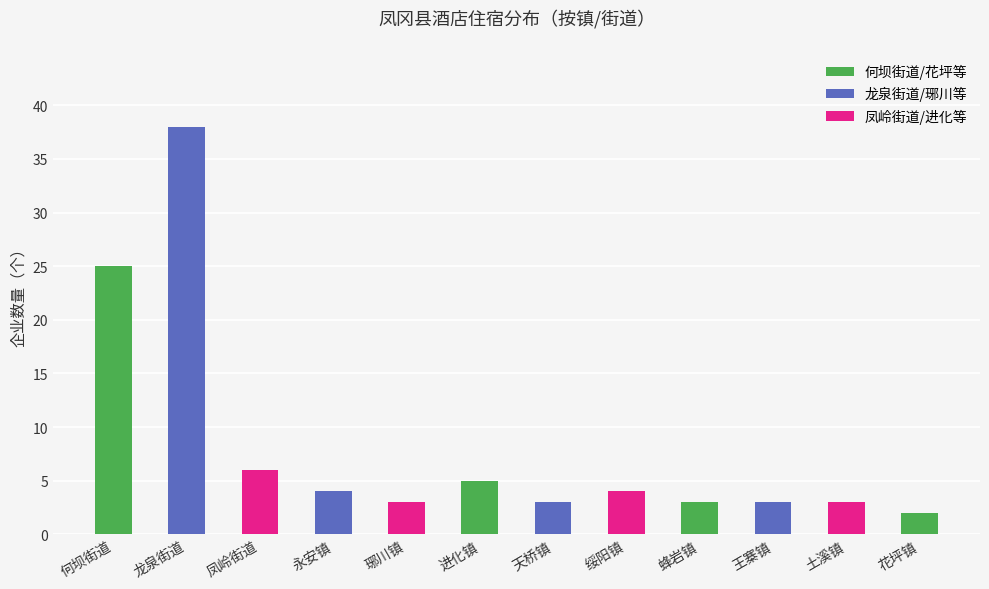

Which has a higher value, 琊川镇 or 花坪镇?

琊川镇